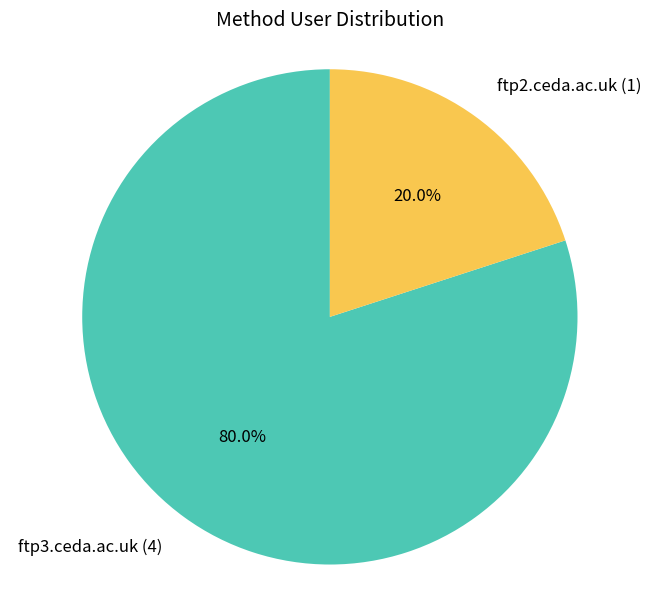

What percentage is the ftp3.ceda.ac.uk slice, to the nearest percent?

80%